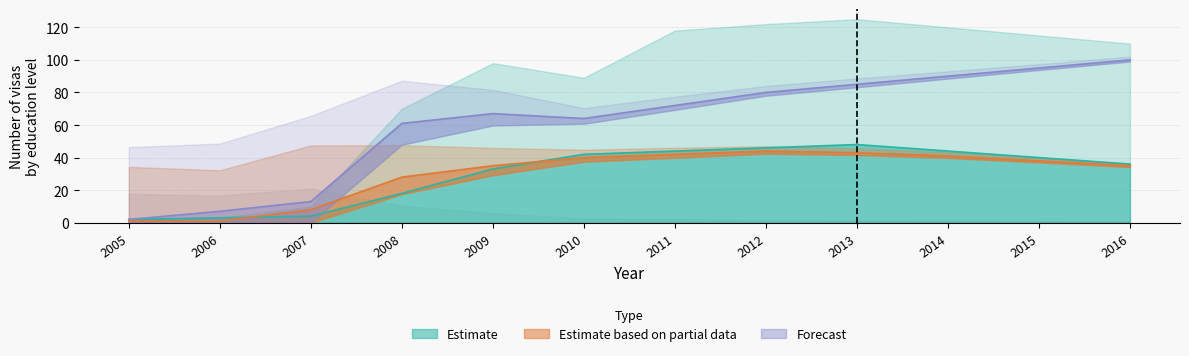

True or false: High School has more than 0 points higher than both neighbors.

True